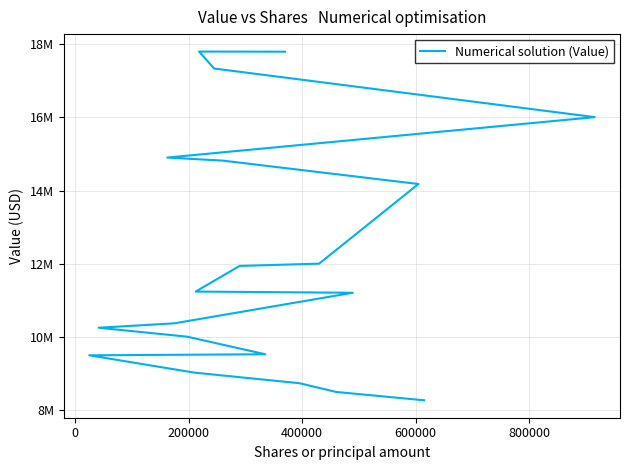

Count the number of values greater than 11236000.

9